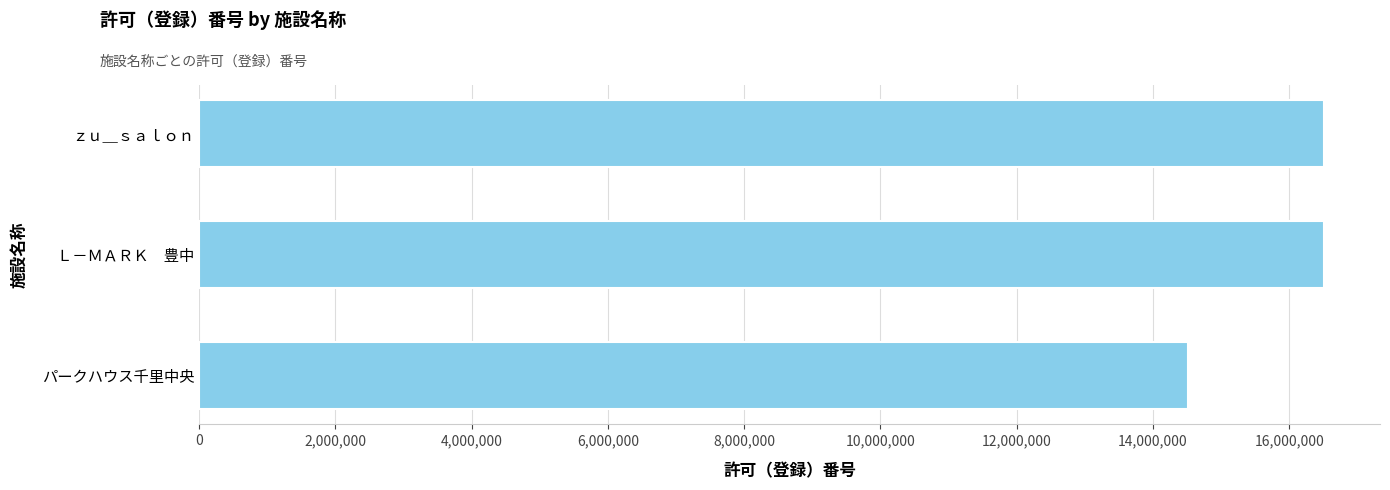

What value does the data have at ｚｕ＿ｓａｌｏｎ, to the nearest 10?

16507020